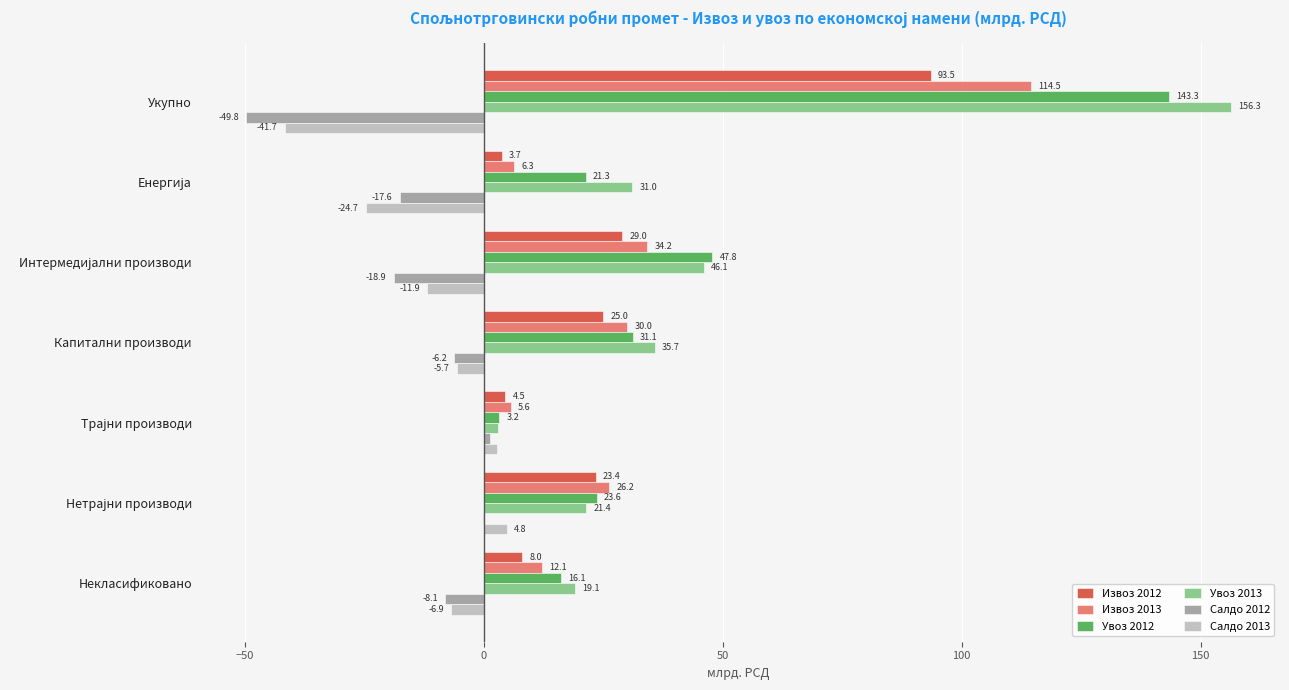

What is the maximum value for Извоз 2013?

114.5